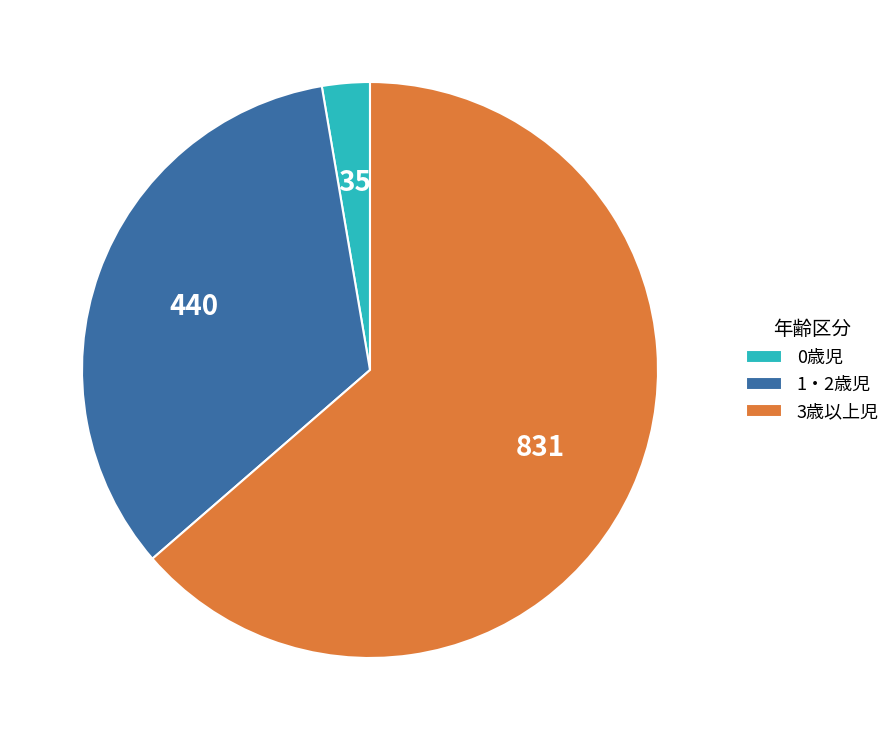

How many slices are in this pie chart?

3